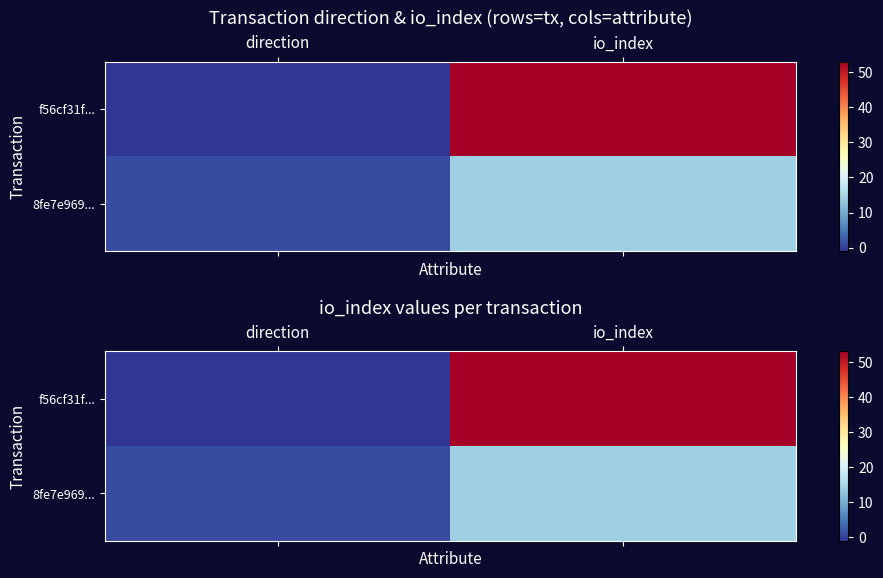

Count the number of data series in this chart.

2